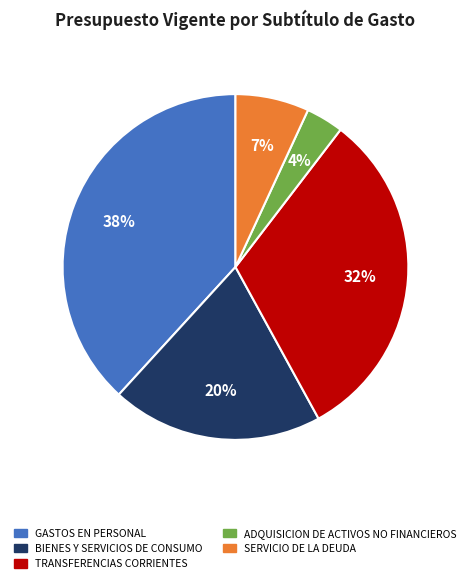

Rank the categories by value from highest to lowest.

GASTOS EN PERSONAL, TRANSFERENCIAS CORRIENTES, BIENES Y SERVICIOS DE CONSUMO, SERVICIO DE LA DEUDA, ADQUISICION DE ACTIVOS NO FINANCIEROS